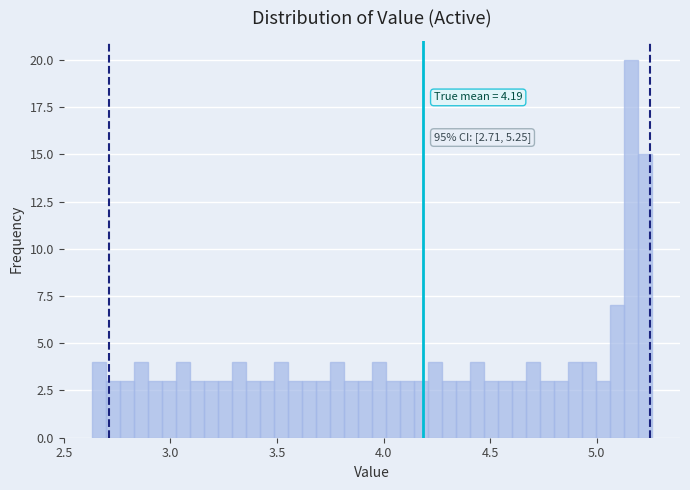

Read against the x-axis, roughly where is the centre of the tallest bar?

5.15